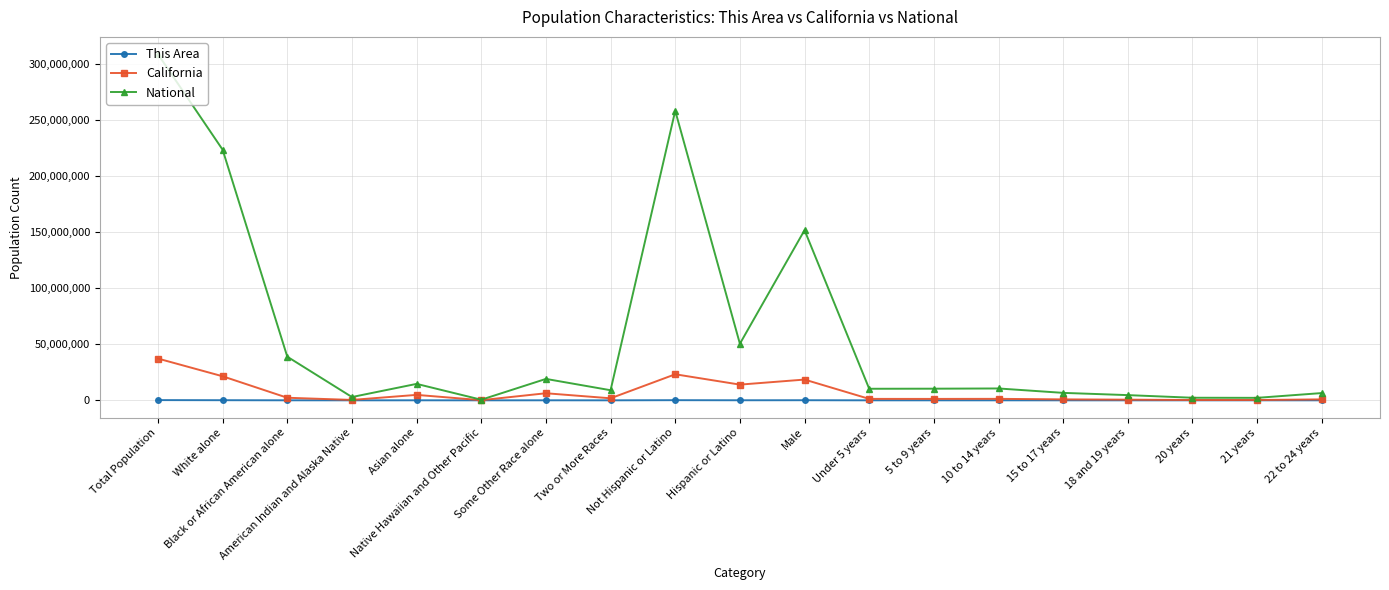

What is the smallest value displayed?

223